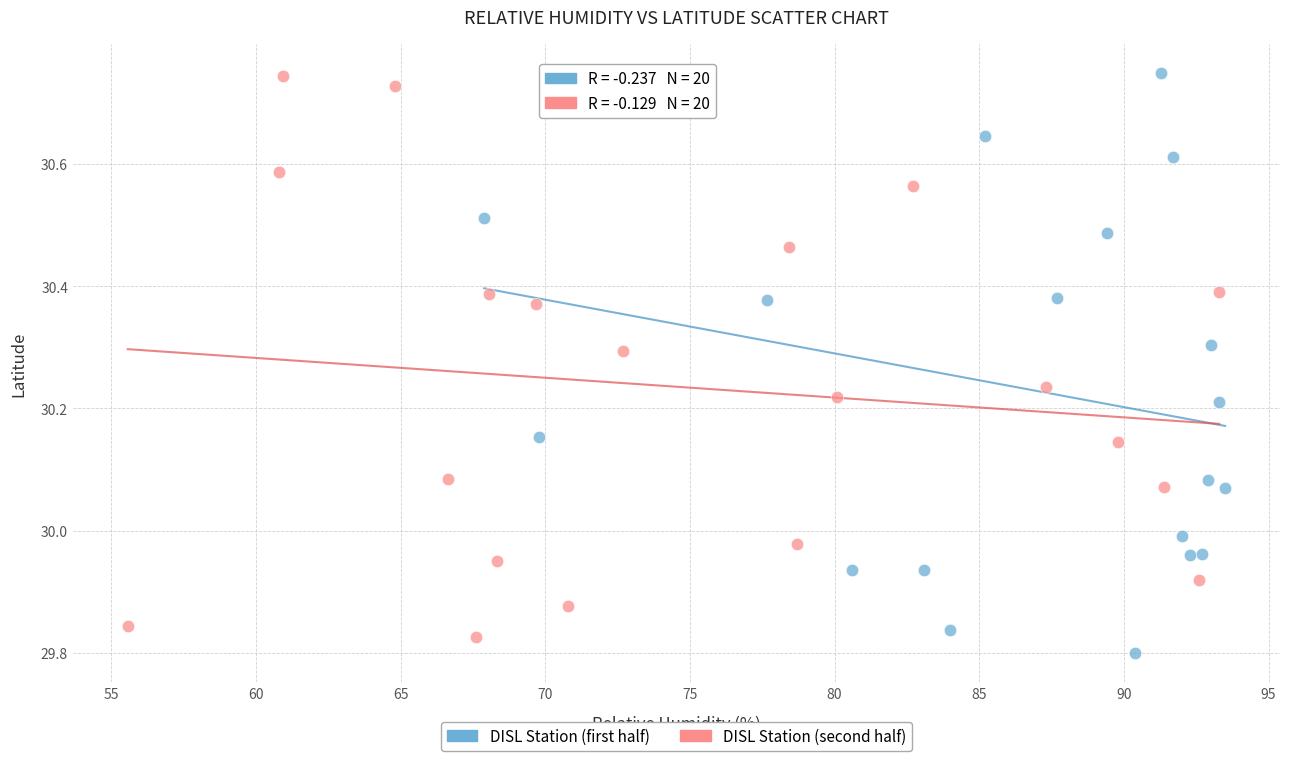

Which series has the widest spread of Y values?

DISL Station (first half)